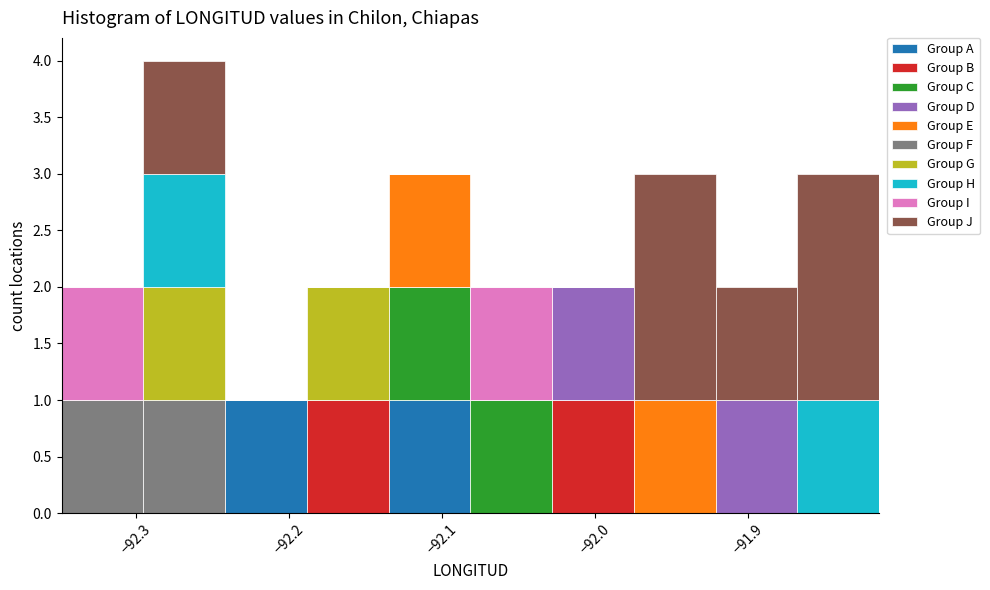

Reading left to right, list every stacked bar in this chart as the range it spans on the x-axis followed by its total height. Neither the bar edges nor the heights are printed on the chart, so give them approximately, as read against the axes.

-92.35 to -92.29: 2
-92.29 to -92.24: 4
-92.24 to -92.19: 1
-92.19 to -92.13: 2
-92.13 to -92.08: 3
-92.08 to -92.03: 2
-92.03 to -91.97: 2
-91.97 to -91.92: 3
-91.92 to -91.87: 2
-91.87 to -91.81: 3